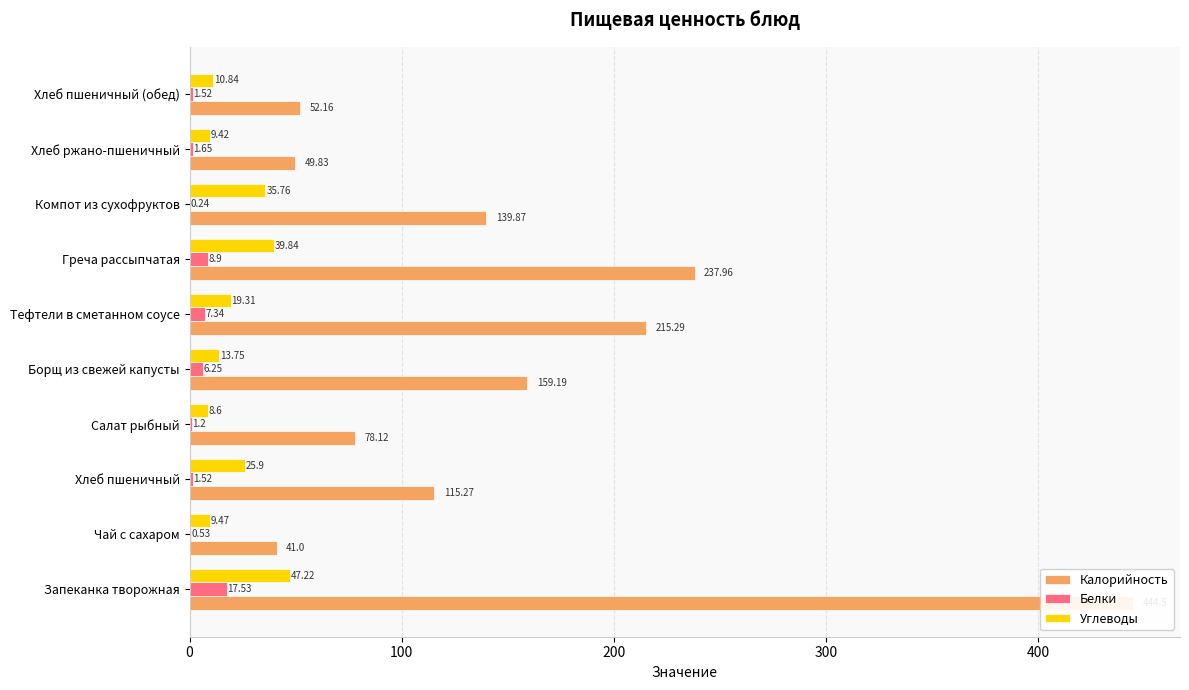

Is the value of Калорийность at Борщ из свежей капусты greater than the value of Углеводы at Хлеб пшеничный?

Yes